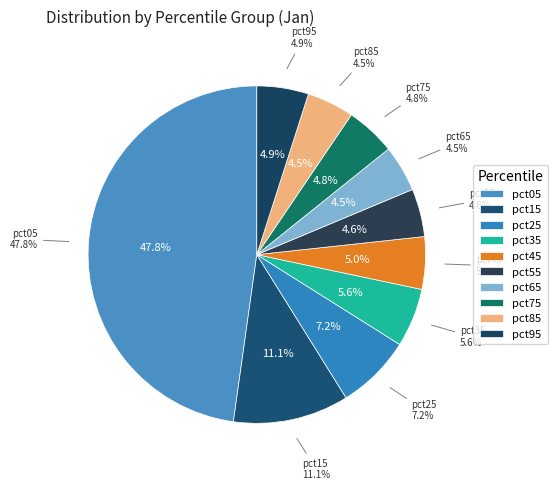

What percentage is the pct65 slice, to the nearest percent?

4%